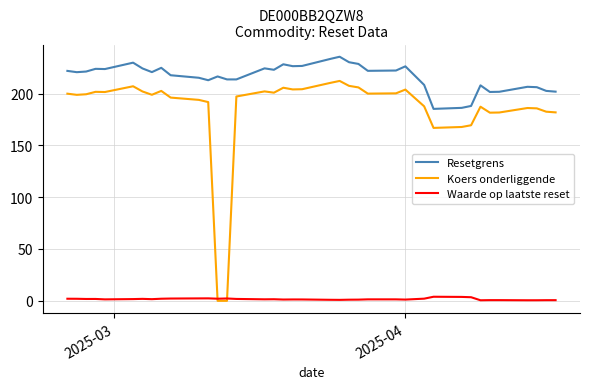

True or false: Resetgrens and Waarde op laatste reset cross at least once.

False